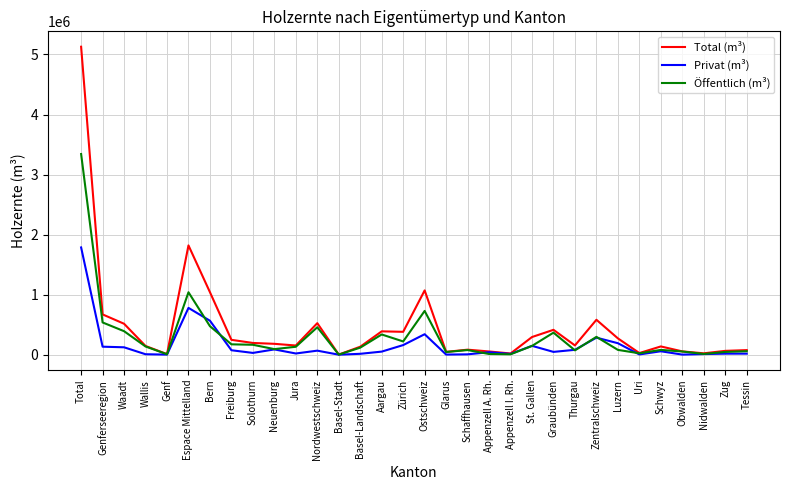

Which series changed the most between Basel-Landschaft and Ostschweiz?

Total (m³)